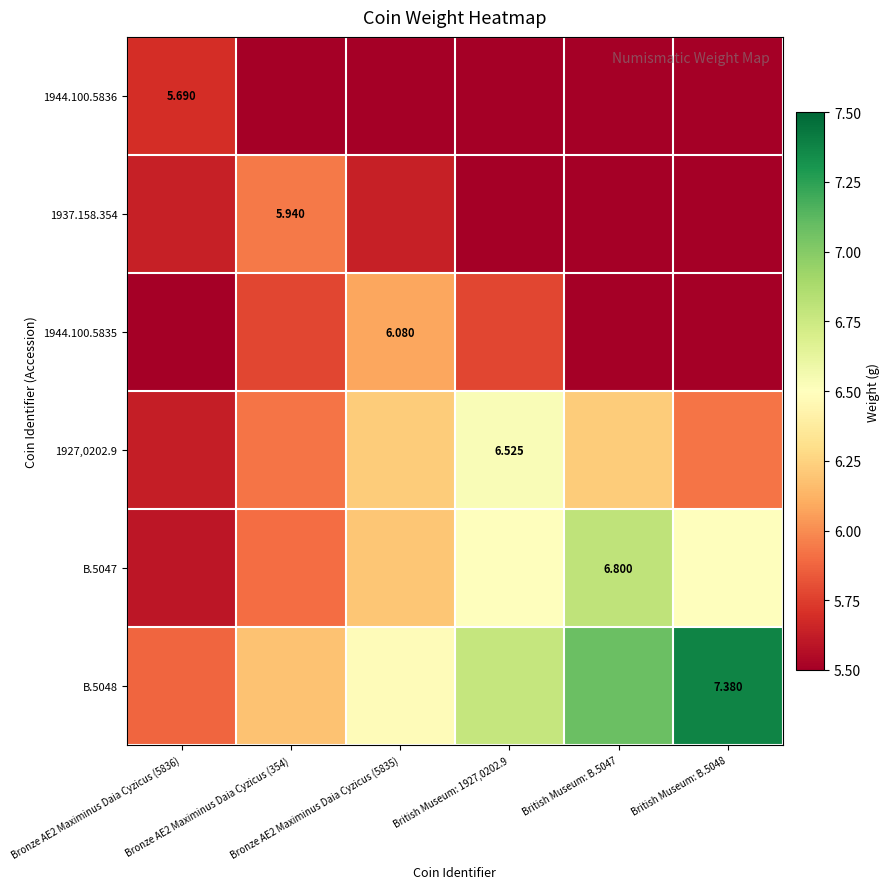

The value of B.5047 at British Museum: B.5047 is 2.4. True or false?

False